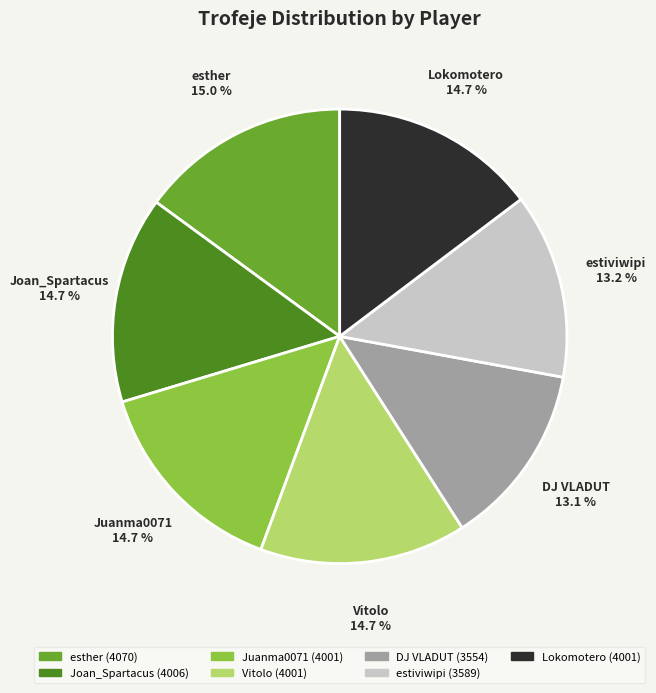

True or false: Joan_Spartacus accounts for 5% of the total.

False